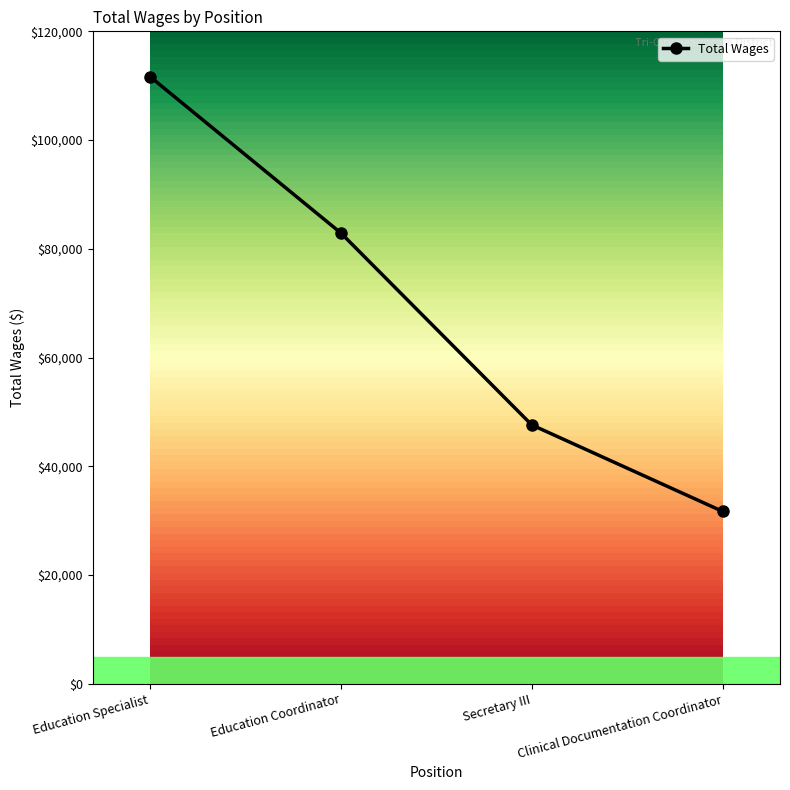

Is it true that the value at Education Coordinator is 19919?

False